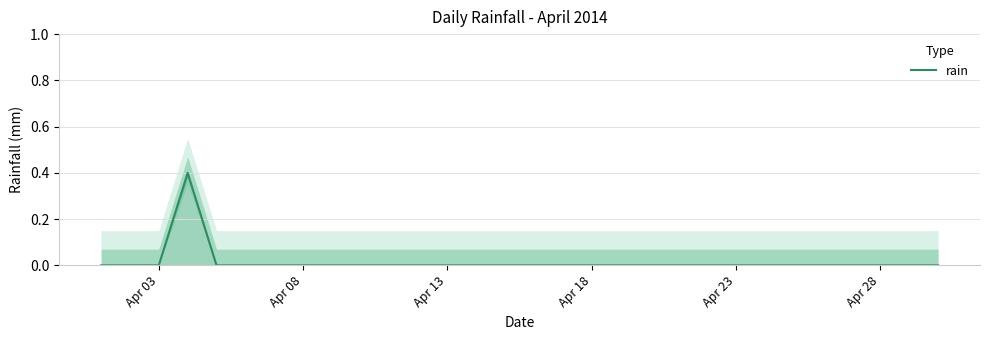

What is the highest value of the rain series?

0.4